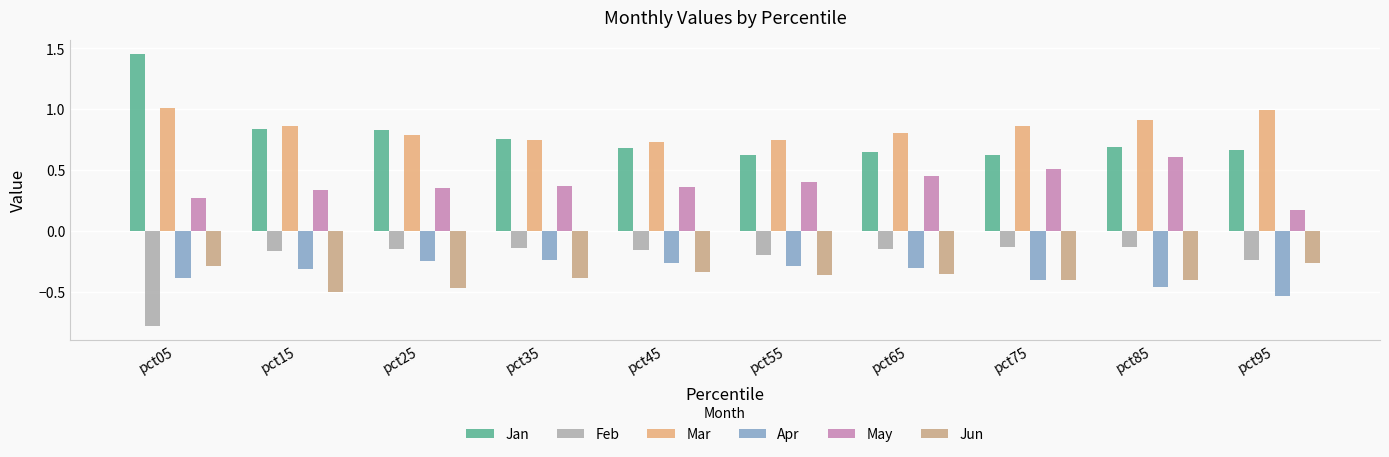

What is the difference between the highest and lowest values at pct65?

1.2